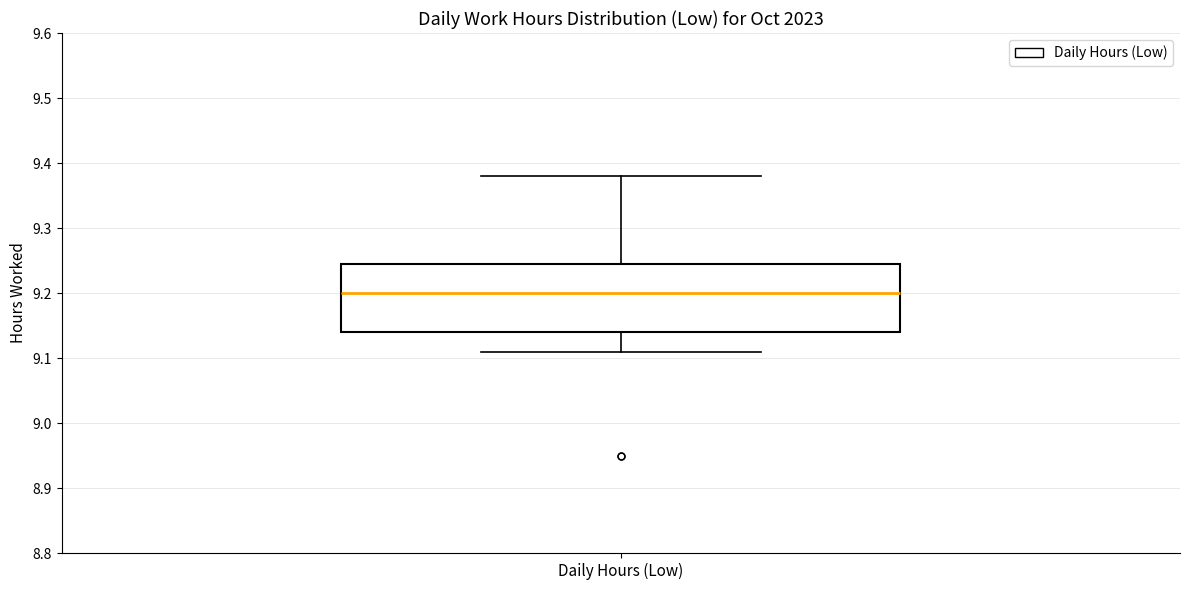

Where does the upper whisker of the box for Daily Hours (Low) end on the y-axis? The values are not printed on the chart, so give them approximately, as read against the axis.

9.38